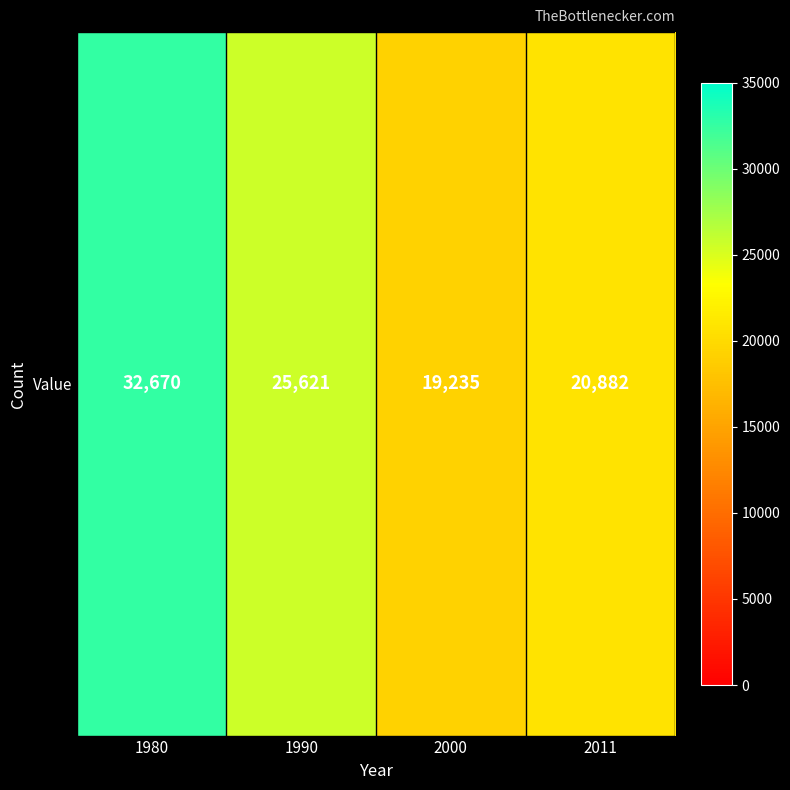

Count the number of values greater than 25621.

1